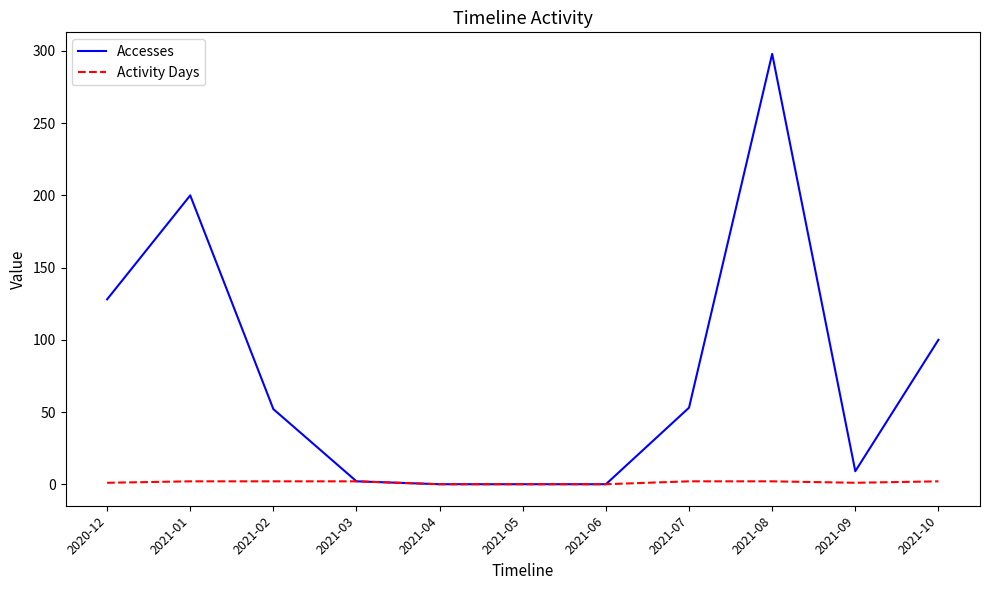

Which label corresponds to the largest value in the chart?

2021-08